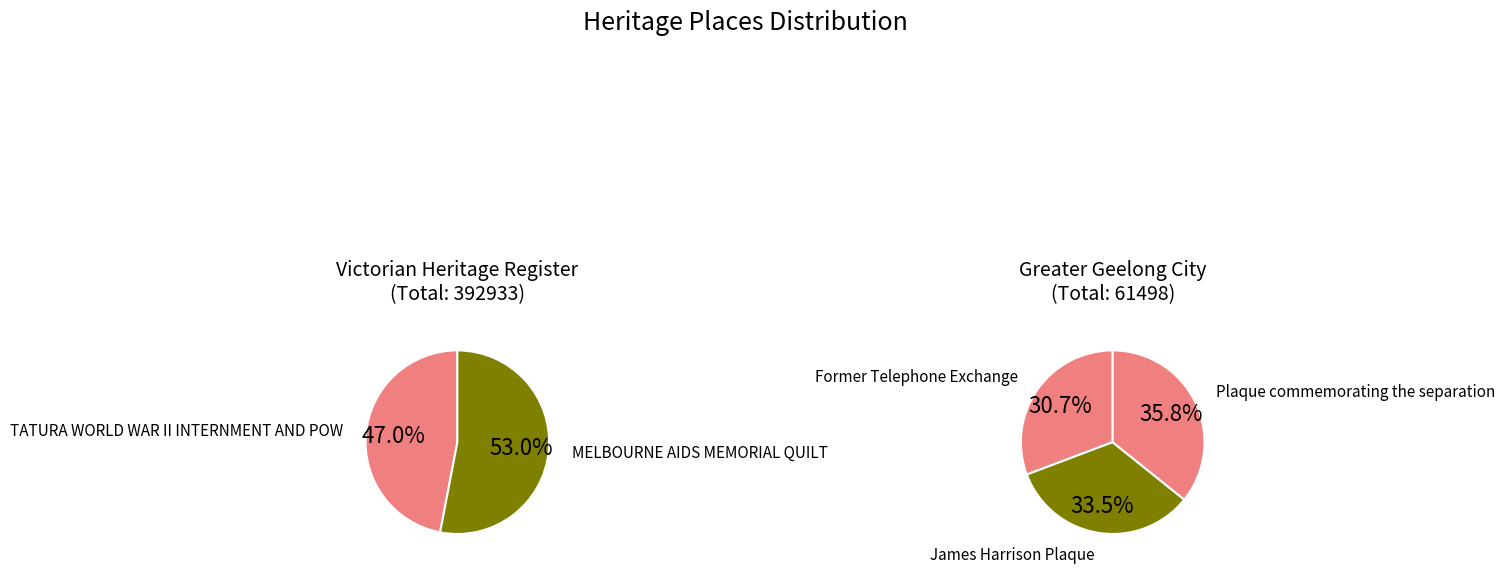

How many slices are in this pie chart?

5